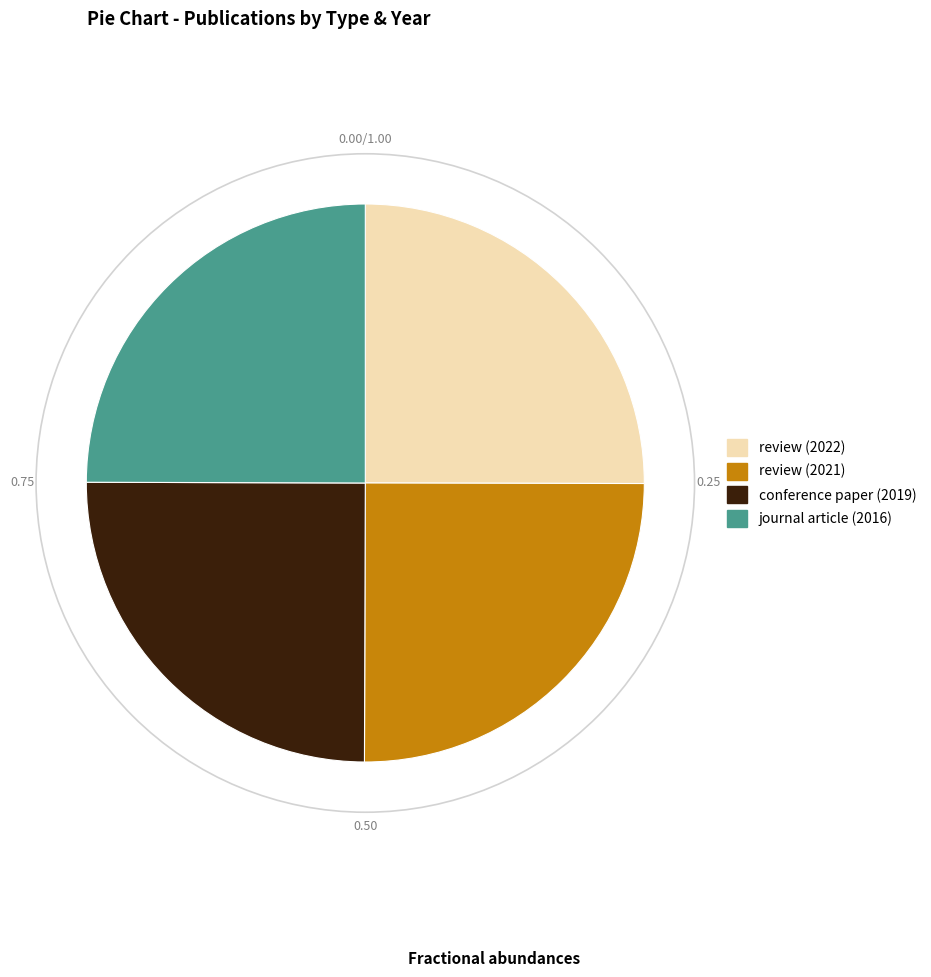

What is the ratio of the value at journal article (2016) to the value at review (2021)?

1.0